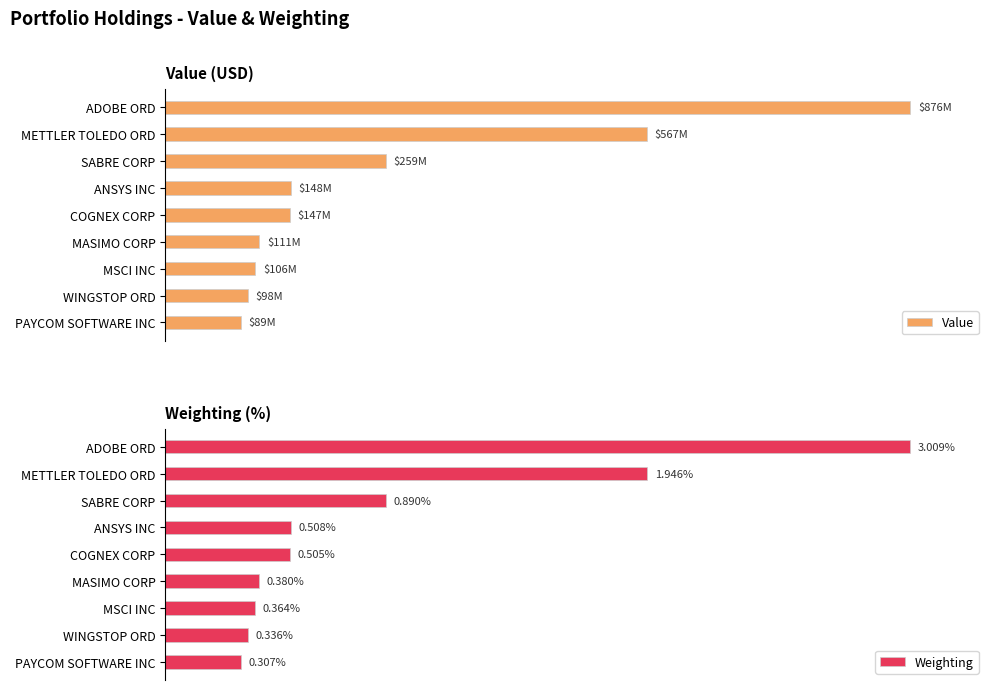

Rank the categories by Value value from lowest to highest.

PAYCOM SOFTWARE INC, WINGSTOP ORD, MSCI INC, MASIMO CORP, COGNEX CORP, ANSYS INC, SABRE CORP, METTLER TOLEDO ORD, ADOBE ORD